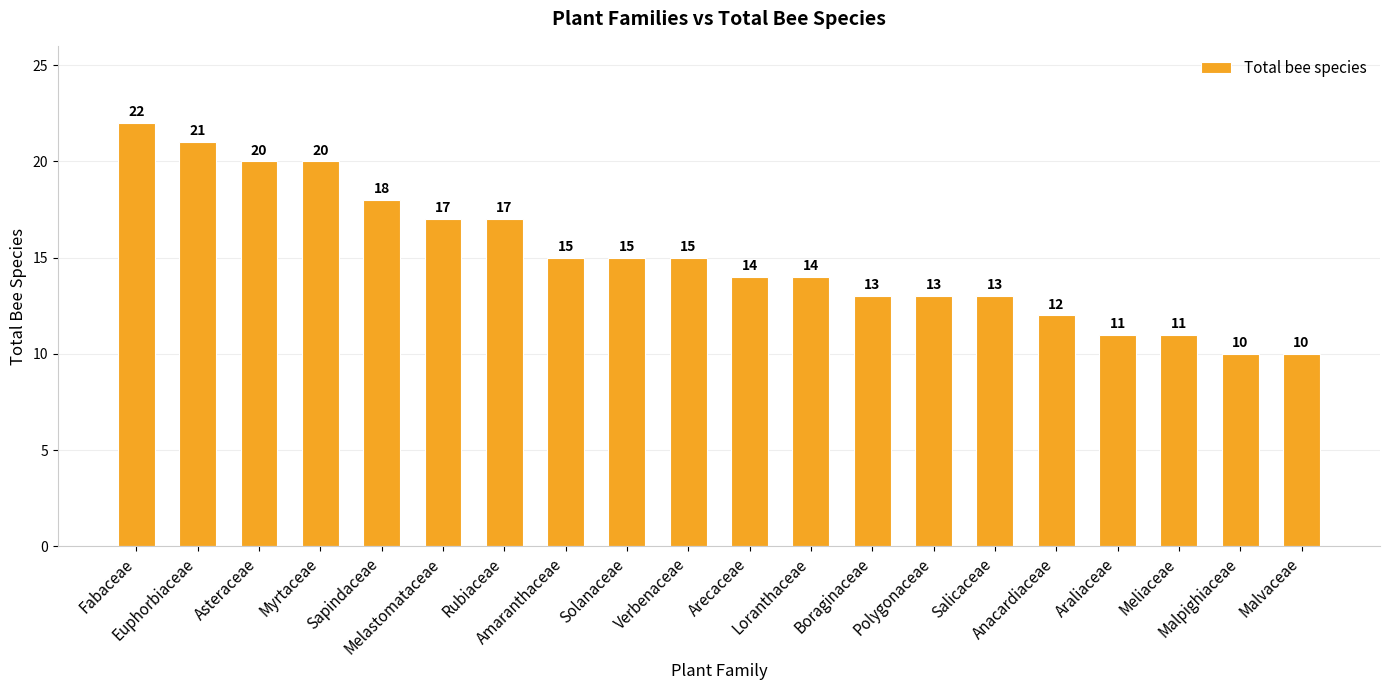

What is the smallest value displayed?

10